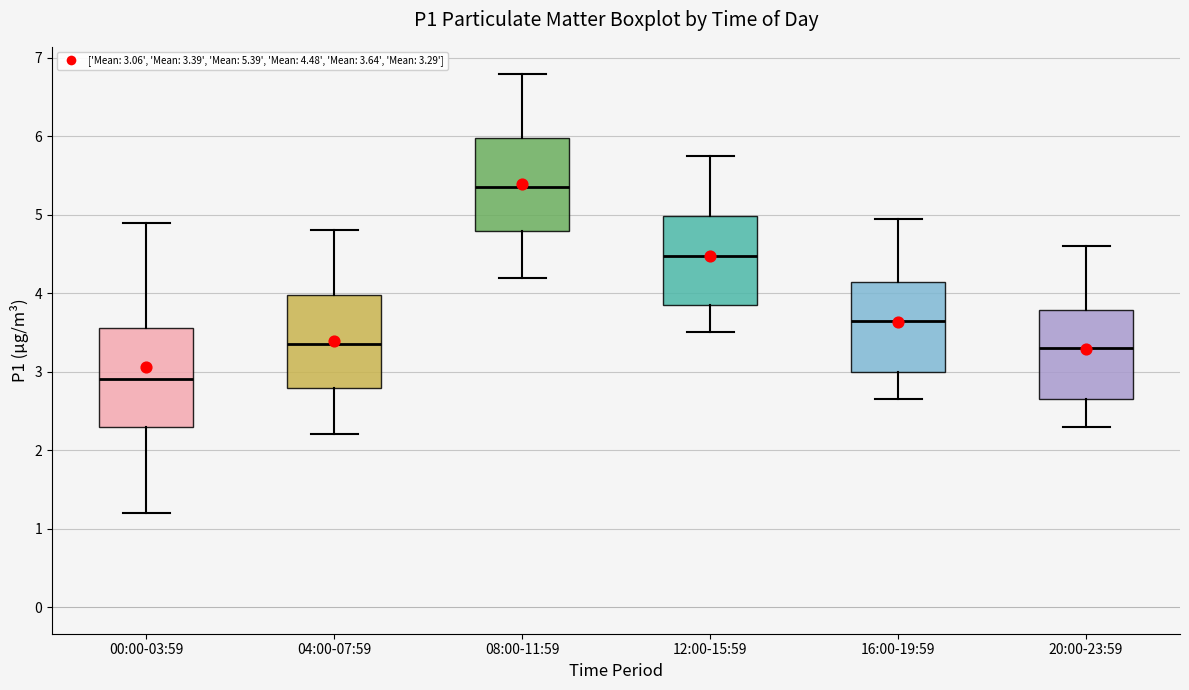

Which box's median line is the highest?

08:00-11:59